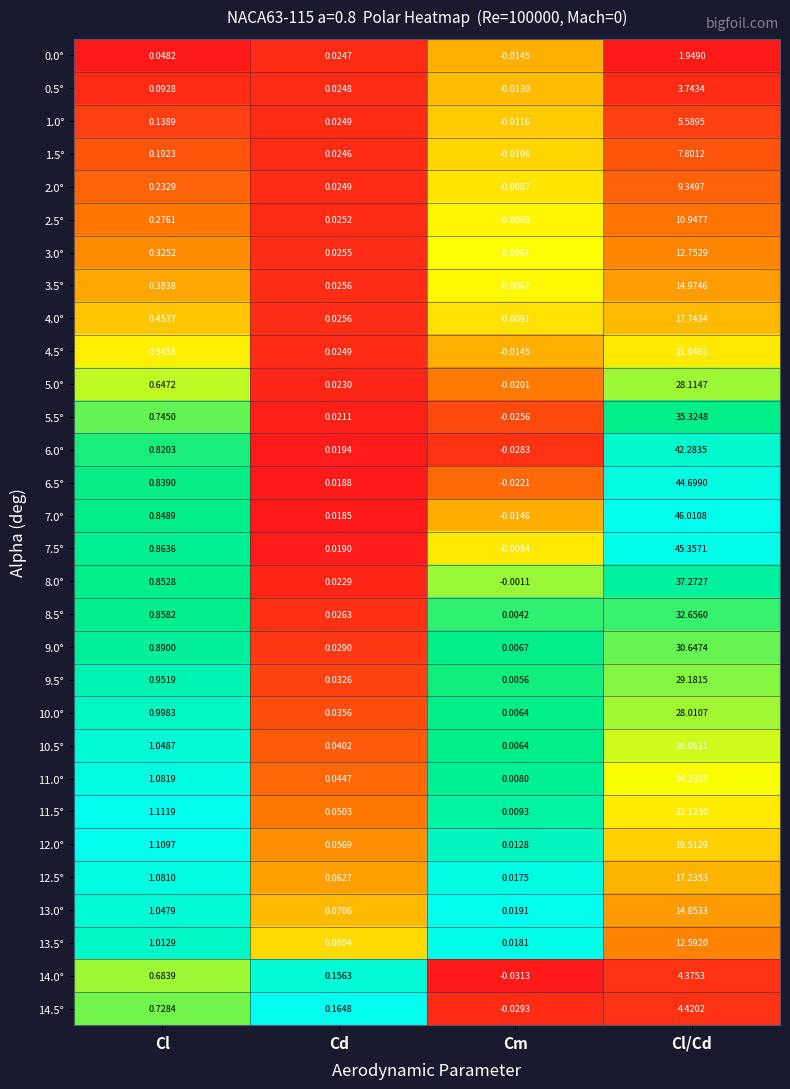

Where does the 4.5° series first go above 0?

Cl